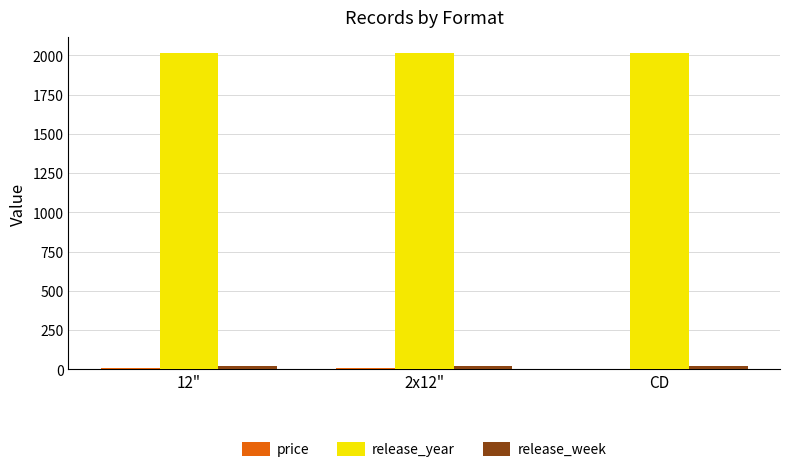

True or false: release_year has a value of 2015.0 at CD.

True